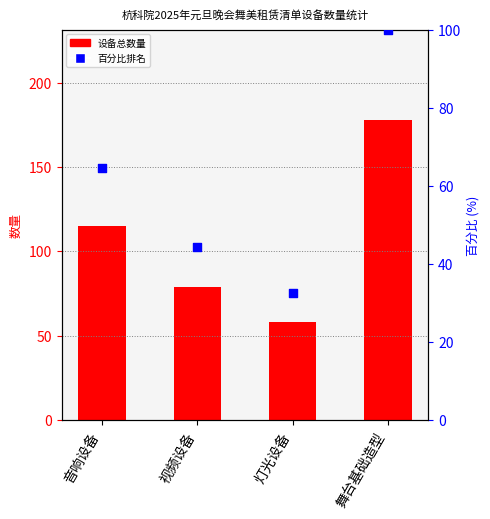

What is the total value across all series at 视频设备?

123.4